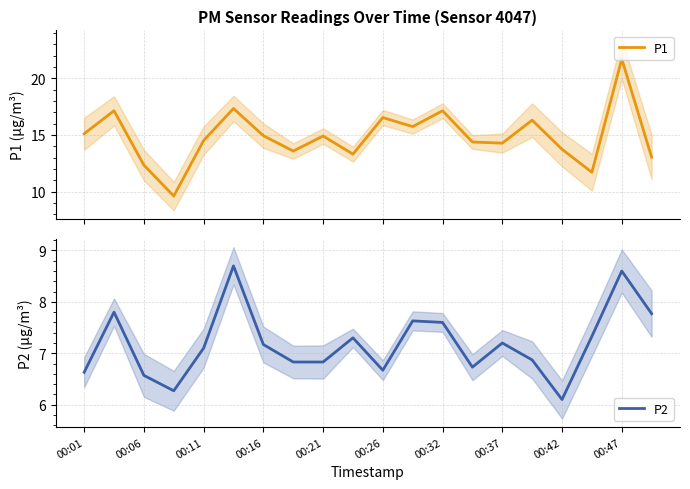

True or false: P2 and P1 cross at least once.

False